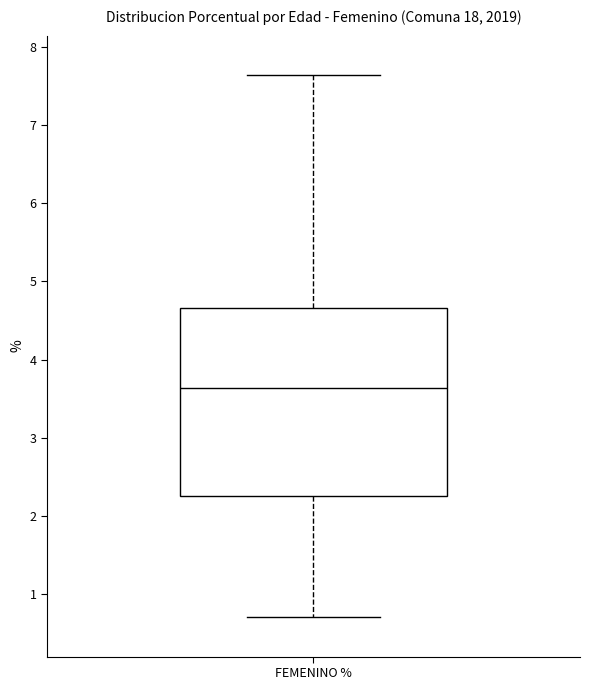

Read this box plot against the y-axis: the position of the median line, the range covered by the box, and the ends of both whiskers. The values are not printed on the chart, so give them approximately, as read against the axis.

median 3.6, box 2.3 to 4.7, whiskers 0.7 to 7.6